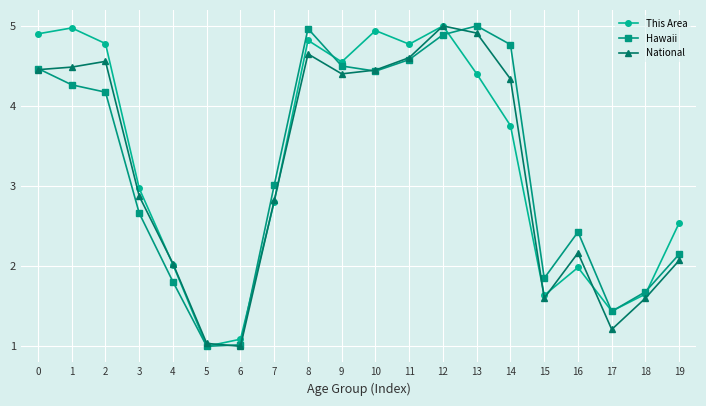

Does the chart have visible grid lines?

Yes